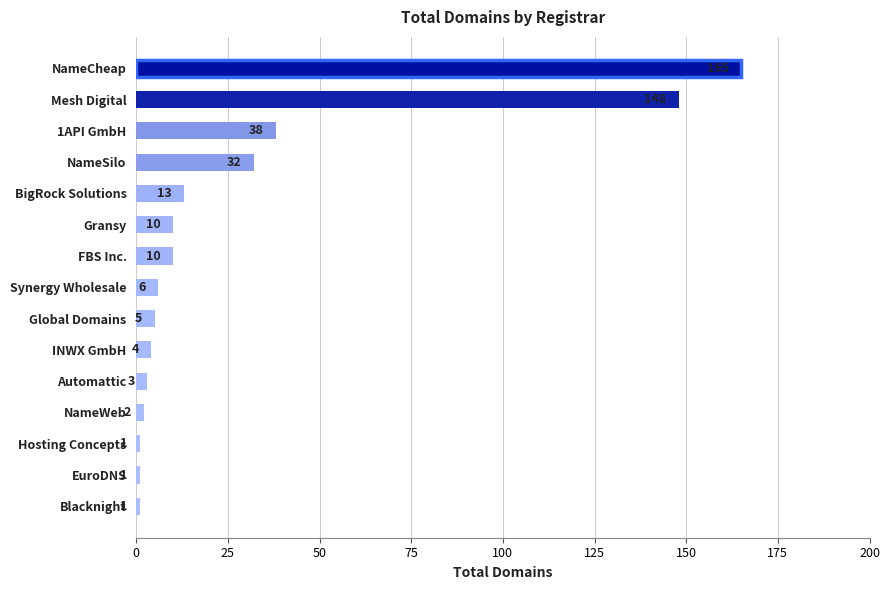

At which label is the value closest to 83?

1API GmbH